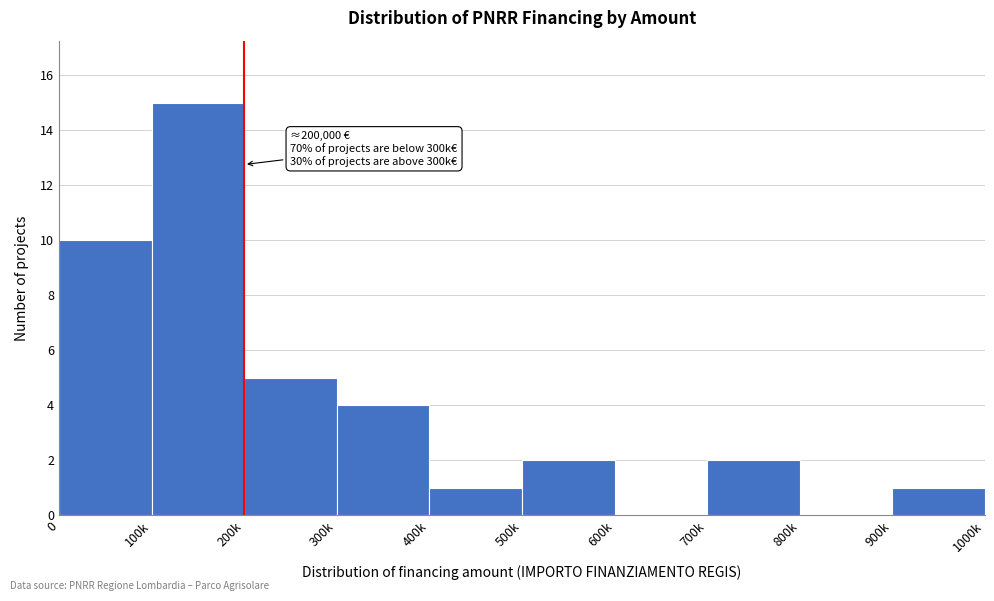

Reading left to right, transcribe all the data shown in this chart.

0=10	100k=15	200k=5	300k=4	400k=1	500k=2	600k=0	700k=2	800k=0	900k=1